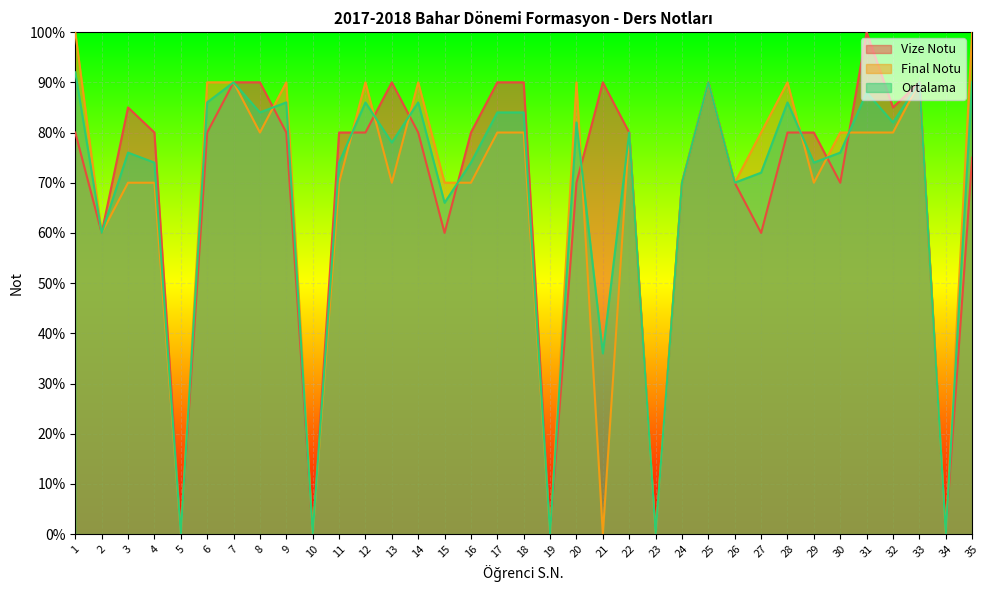

Does the chart display data point markers on the line(s)?

No